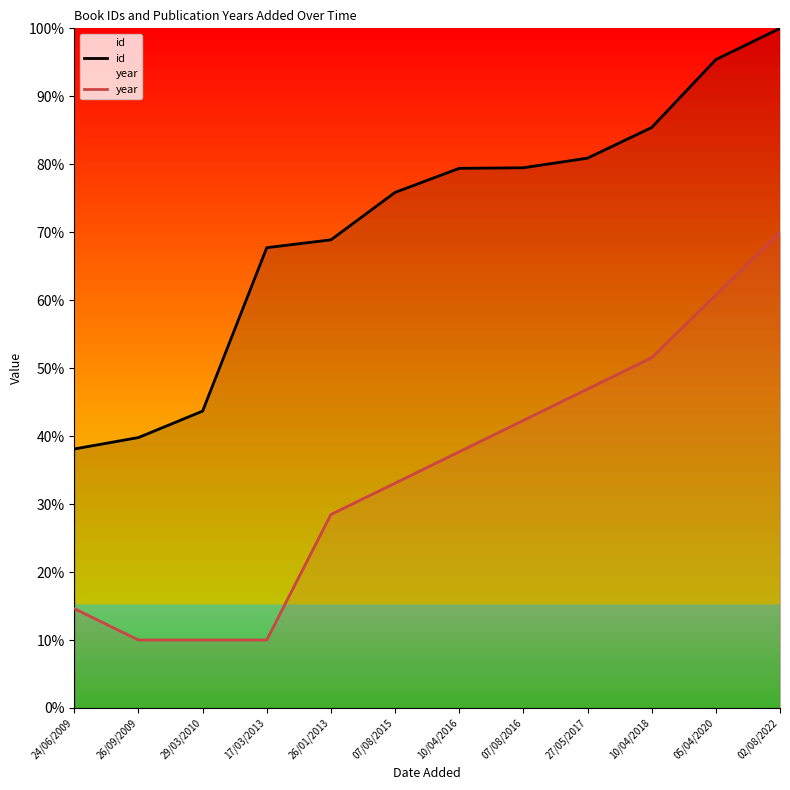

Which series changed the most between 24/06/2009 and 02/08/2022?

id